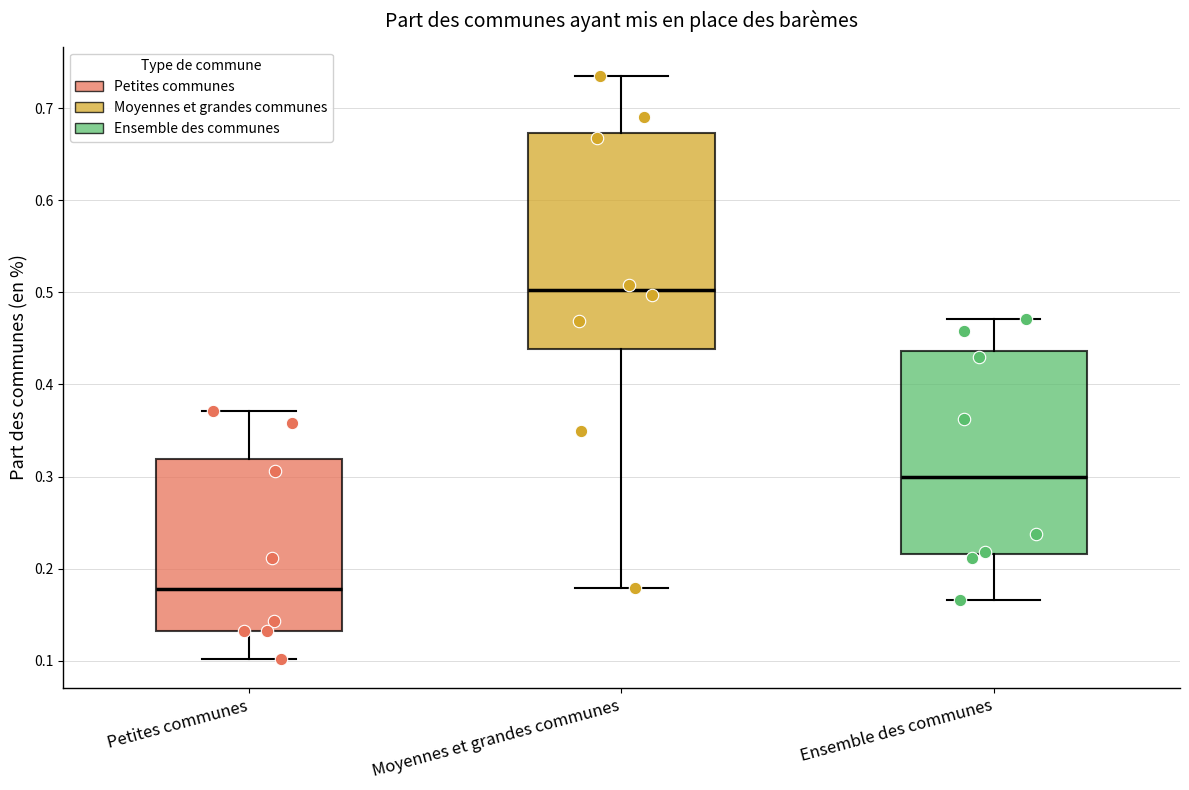

Reading left to right, transcribe this box plot: for each box, give where its median line is, the range the box spans, and where its two whiskers end, as read against the y-axis. The values are not printed on the chart, so give them approximately, as read against the axis.

Petites communes: median 0.18, box 0.13 to 0.32, whiskers 0.10 to 0.37
Moyennes et grandes communes: median 0.50, box 0.44 to 0.67, whiskers 0.18 to 0.73
Ensemble des communes: median 0.30, box 0.22 to 0.44, whiskers 0.17 to 0.47